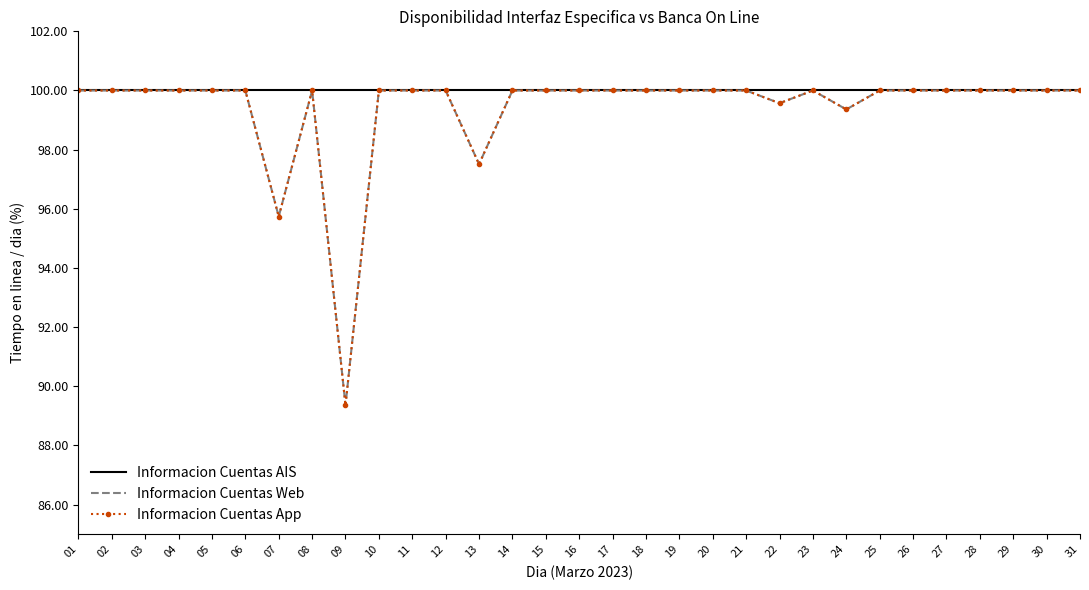

What are all the series names shown in the legend?

Informacion Cuentas AIS, Informacion Cuentas Web, Informacion Cuentas App